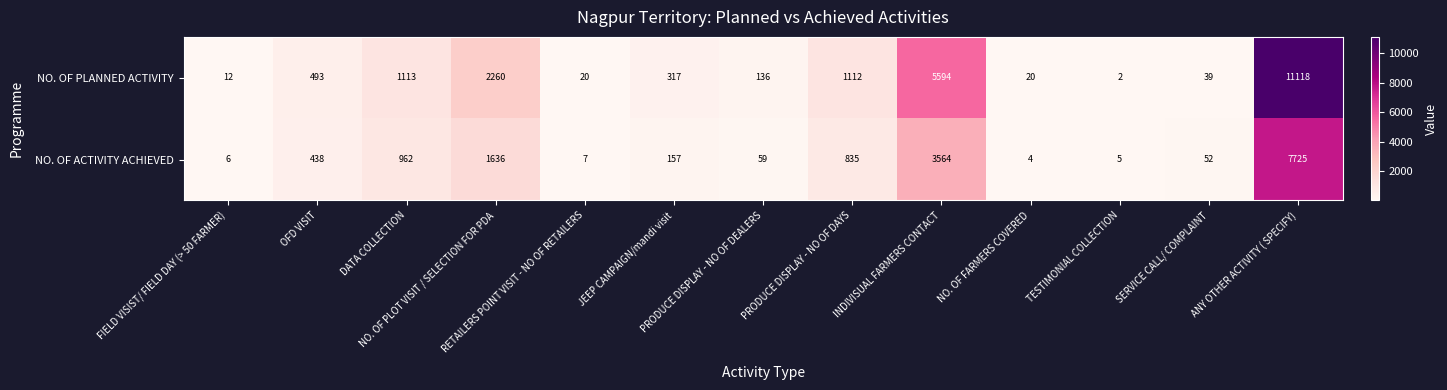

Which series has the widest spread of values?

NO. OF PLANNED ACTIVITY